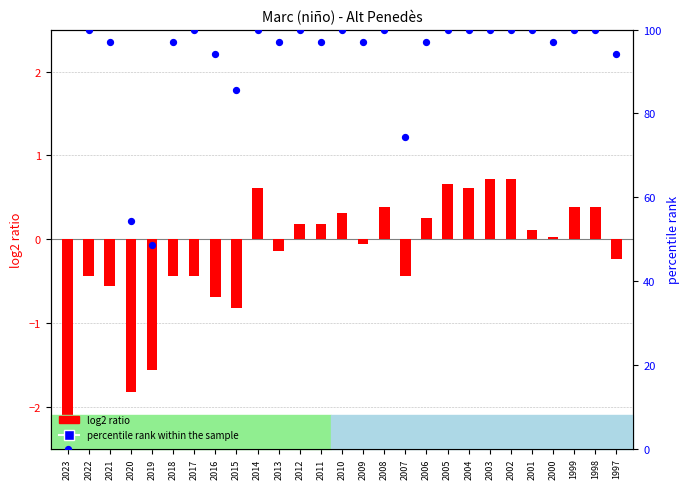

What is the total value across all series at 2001?

100.1